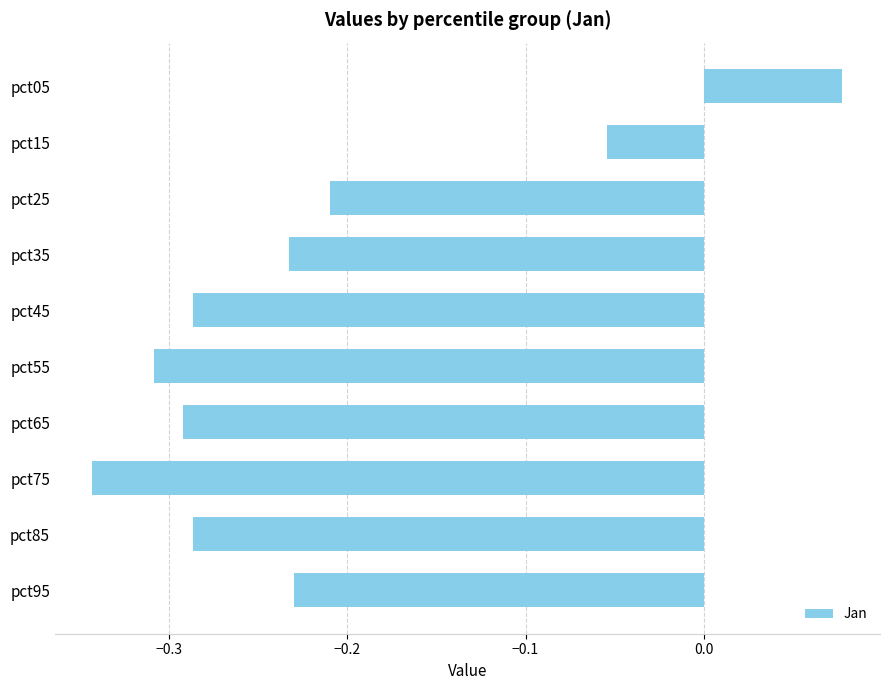

What is the difference between the maximum and minimum values?

0.4